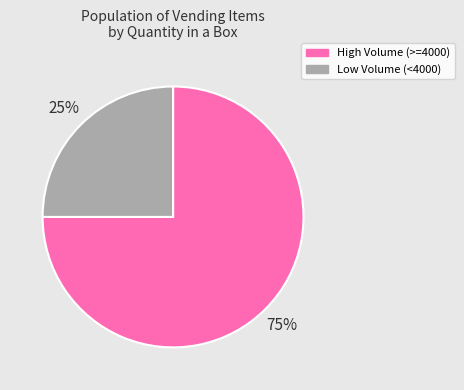

Count the number of slices in the pie.

2